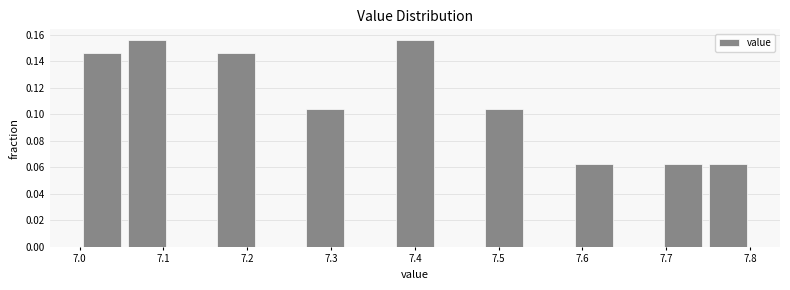

Reading left to right, transcribe this chart: for each bar, give the range it covers on the x-axis and its height. Neither the bar edges nor the heights are printed on the chart, so give them approximately, as read against the axes.

7.00 to 7.05: 0.146
7.05 to 7.11: 0.156
7.11 to 7.16: 0
7.16 to 7.21: 0.146
7.21 to 7.27: 0
7.27 to 7.32: 0.104
7.32 to 7.37: 0
7.37 to 7.43: 0.156
7.43 to 7.48: 0
7.48 to 7.53: 0.104
7.53 to 7.59: 0
7.59 to 7.64: 0.062
7.64 to 7.69: 0
7.69 to 7.75: 0.062
7.75 to 7.80: 0.062